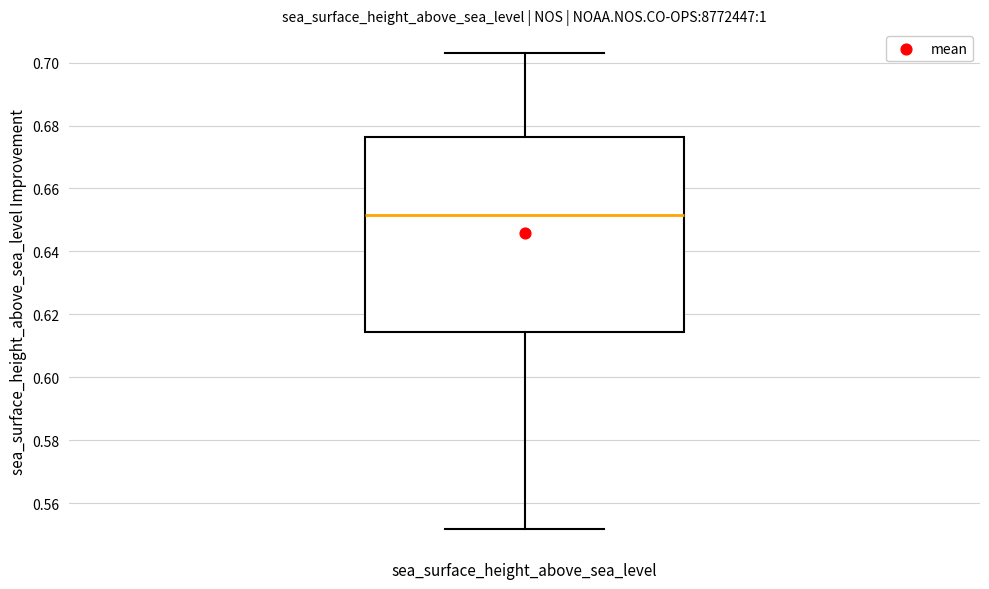

Where is the upper edge of the box for sea_surface_height_above_sea_level on the y-axis? The values are not printed on the chart, so give them approximately, as read against the axis.

0.676